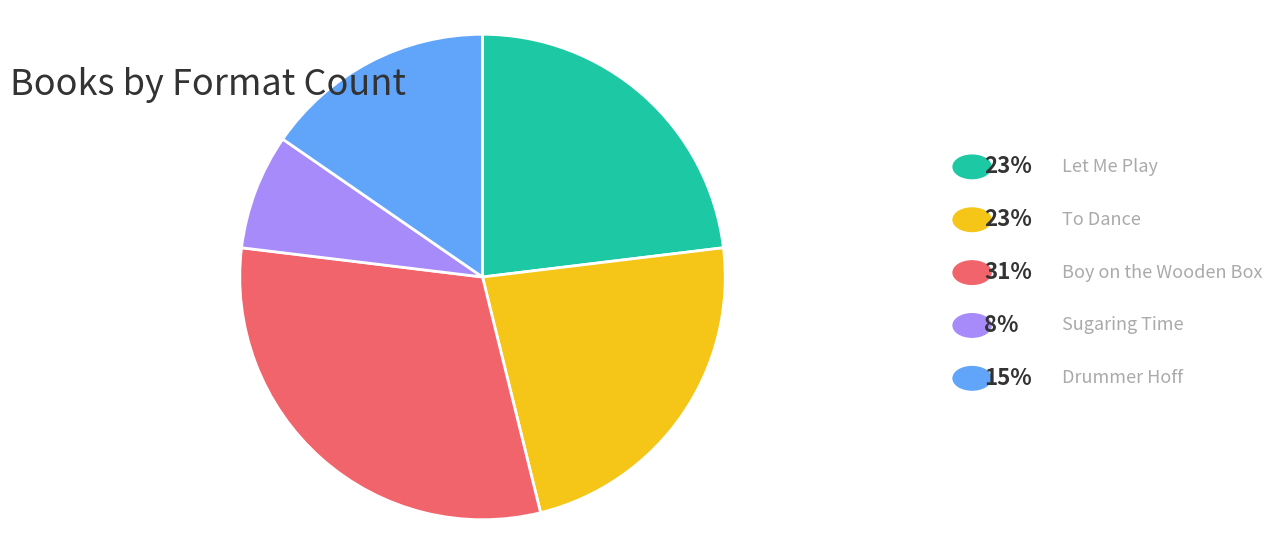

Is there any slice that represents more than half of the pie?

No